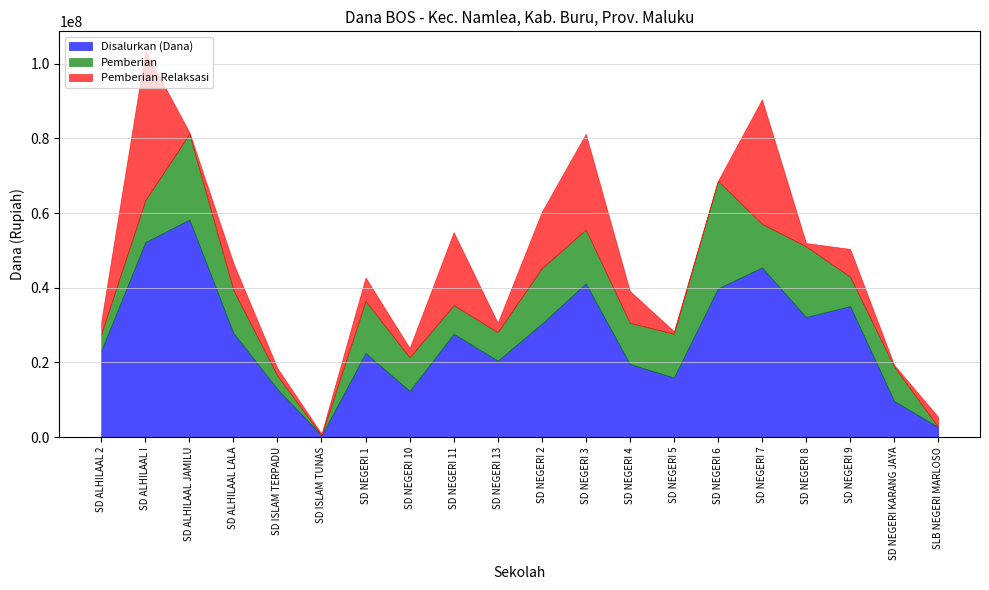

At which label does Pemberian Relaksasi reach its minimum?

SD NEGERI 6